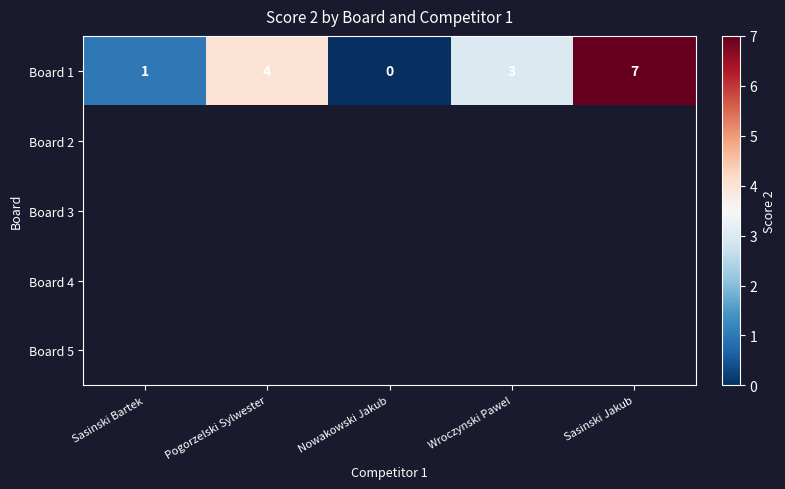

What is the maximum value shown in the chart?

7.0